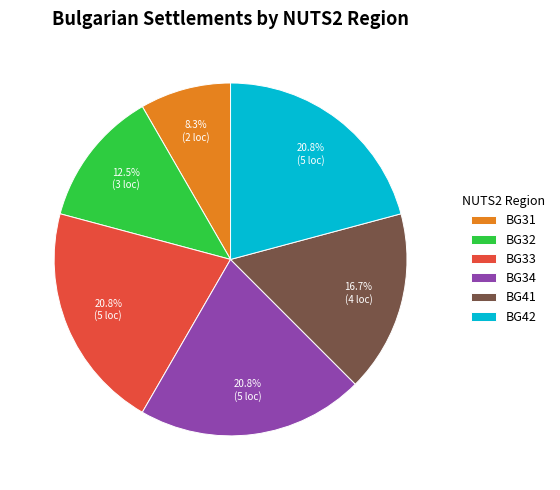

Which slice is the smallest?

BG31